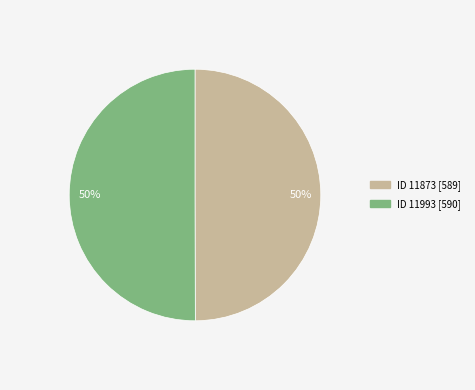

To the nearest percent, what is the average slice percentage?

50%